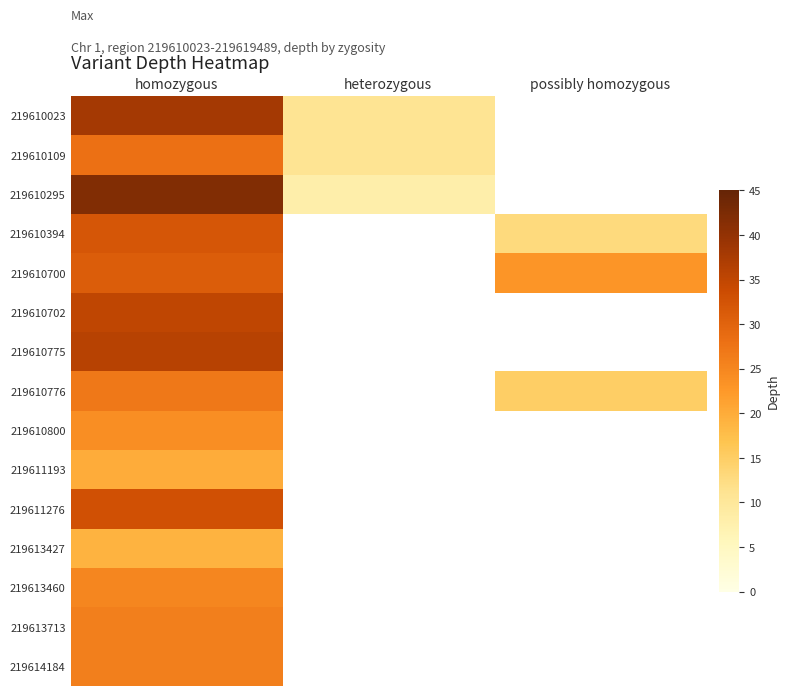

Where is 219610800 nearest to the value 24?

homozygous